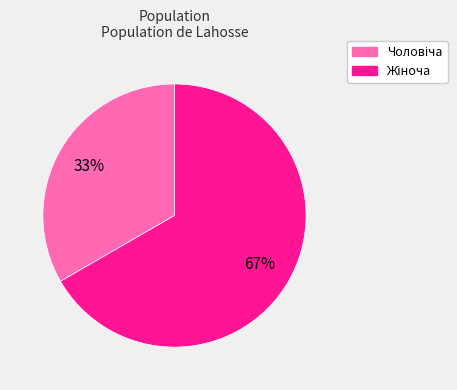

Does any single category account for the majority?

Yes